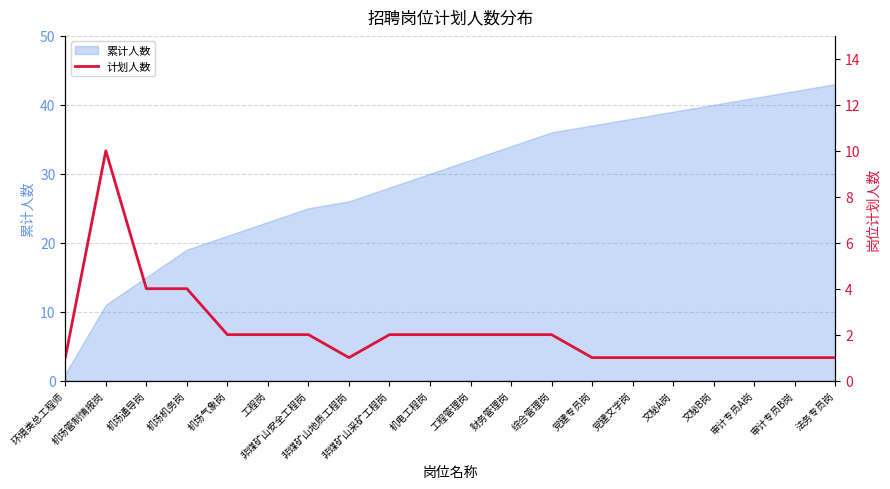

How many values exceed 2?

3